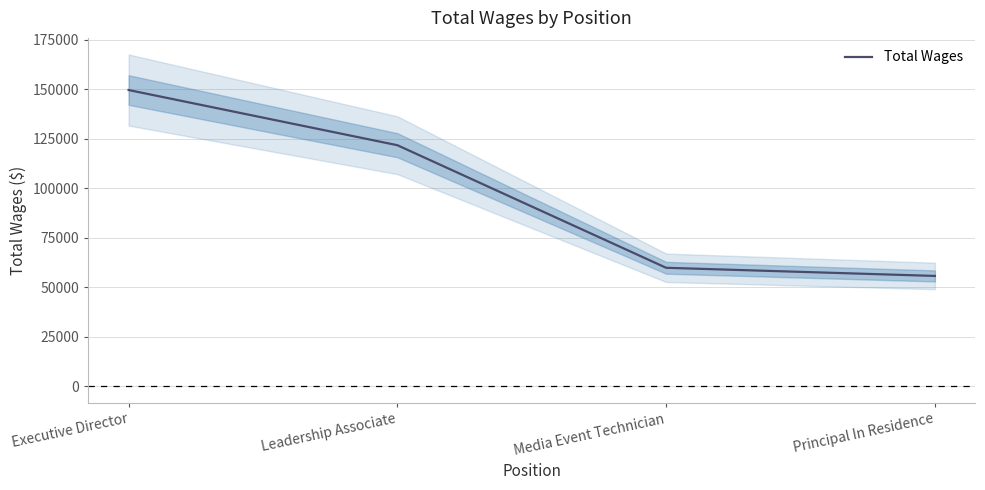

How many lines are shown in the chart?

1